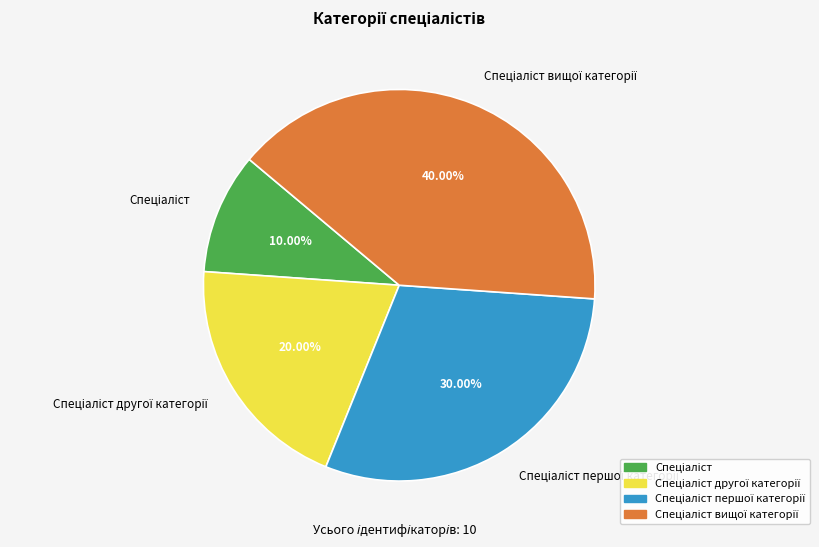

Is there any slice that represents more than half of the pie?

No